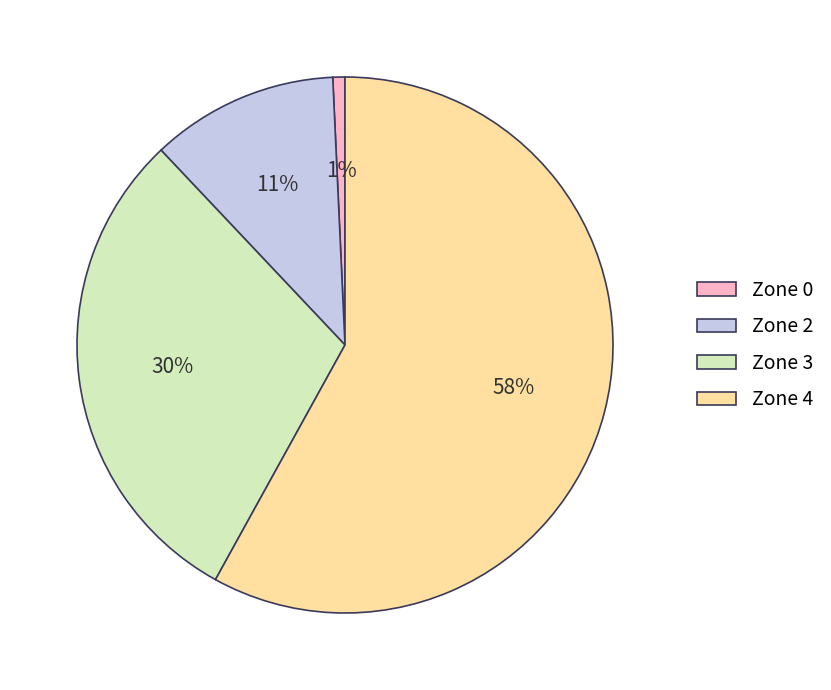

Which category has the biggest portion of the pie?

Zone 4